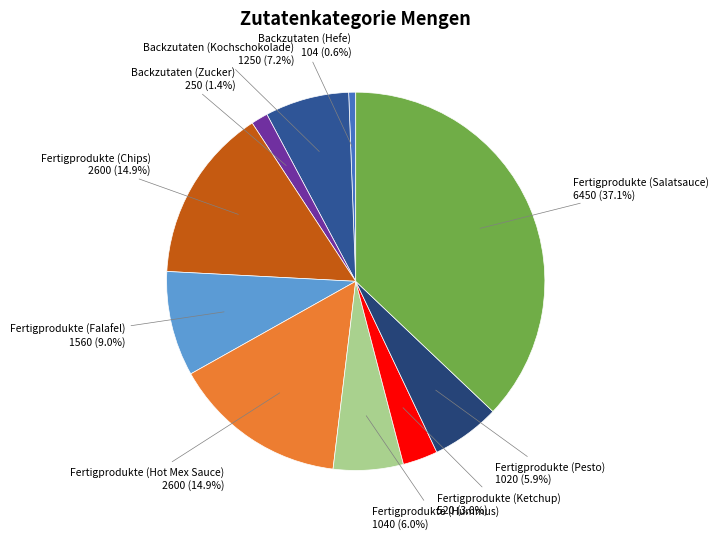

Do Fertigprodukte (Pesto) and Backzutaten (Hefe) together represent more than half of the pie?

No